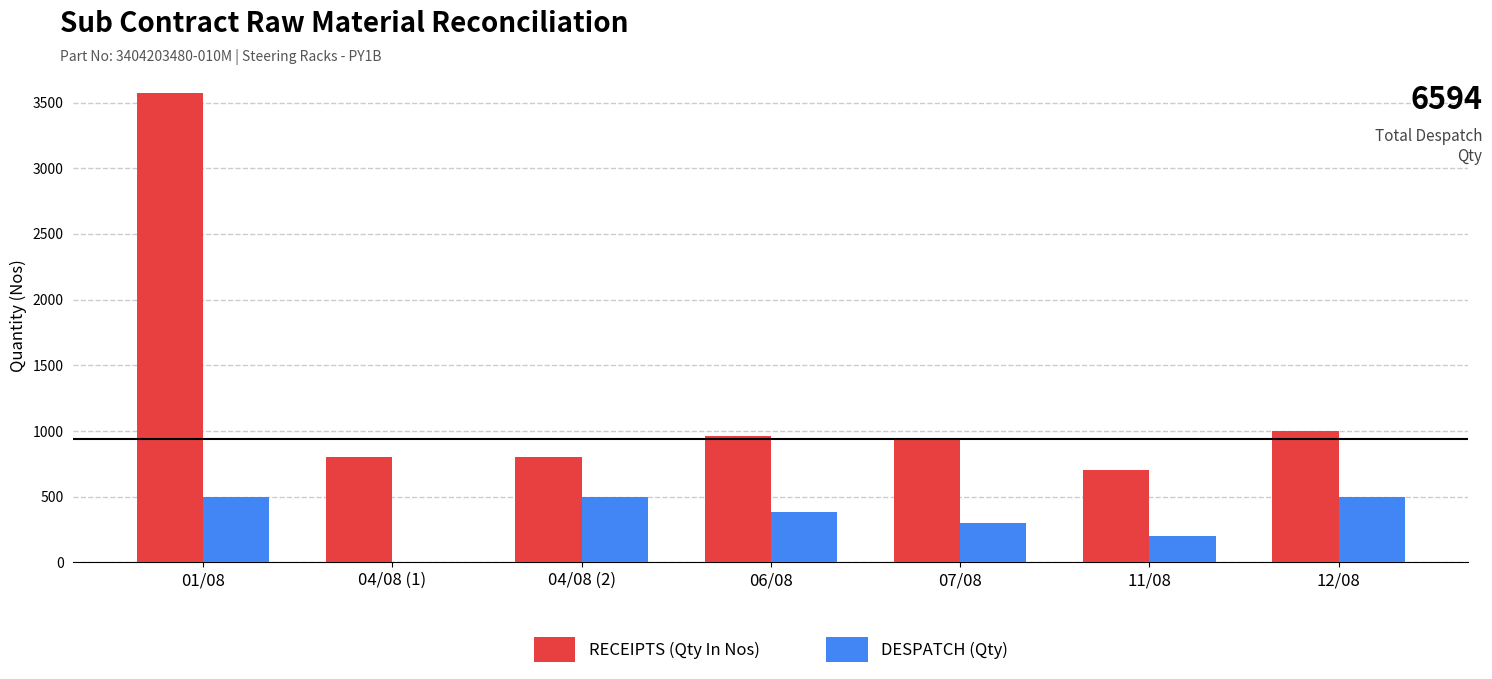

What is the greatest value displayed?

3575